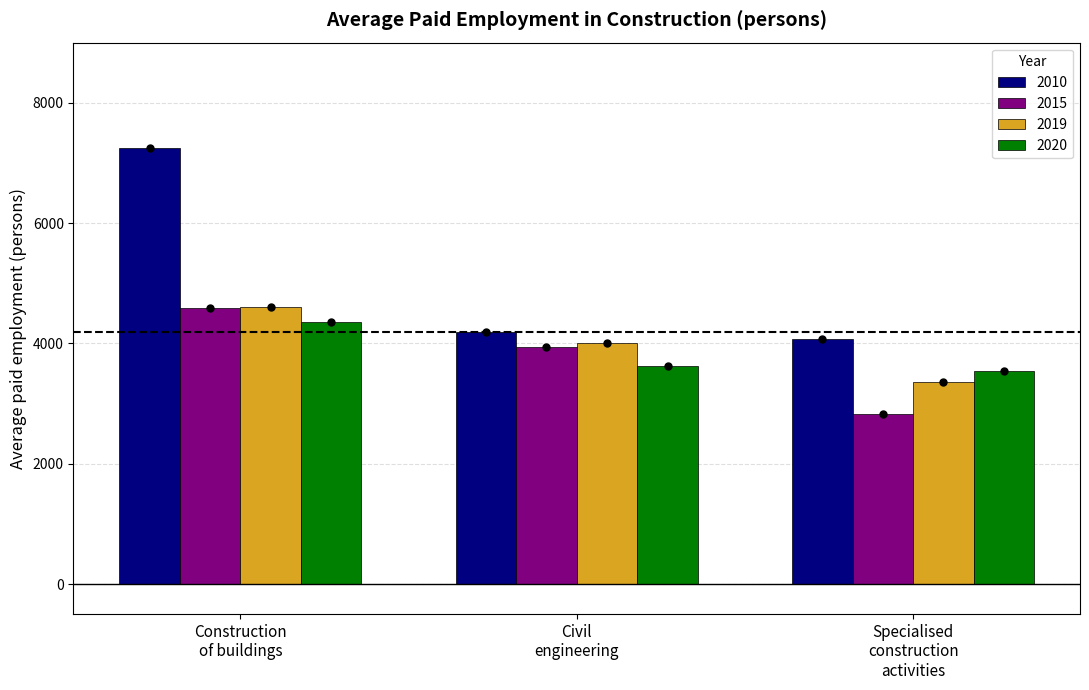

Which series has the largest total across all categories?

2010